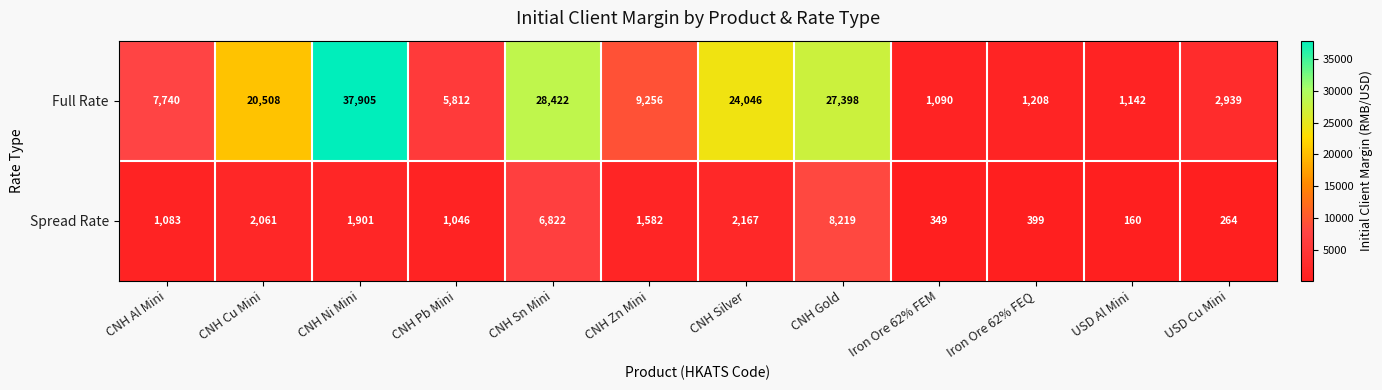

True or false: Spread Rate has a value of 3387 at CNH Ni Mini.

False